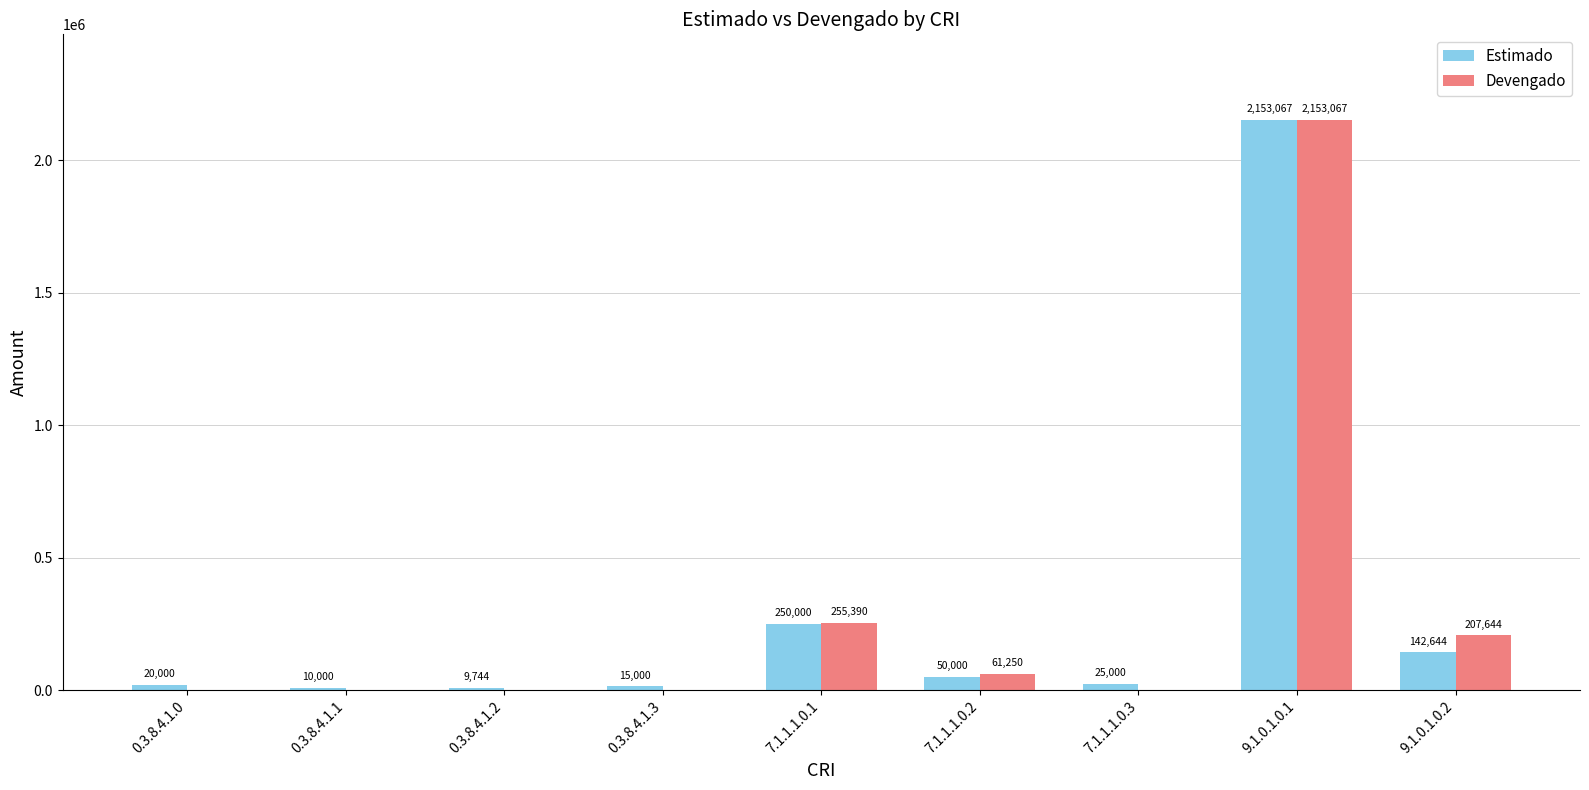

What is the sum of the Estimado values at 0.3.8.4.1.3 and 9.1.0.1.0.2?

157644.0